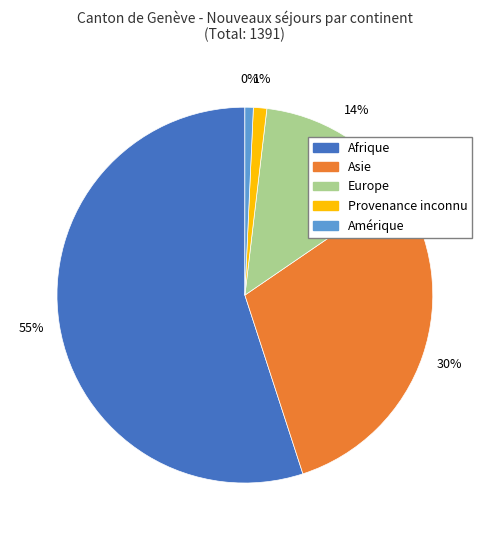

Is it true that Amérique is 1% of the pie?

True